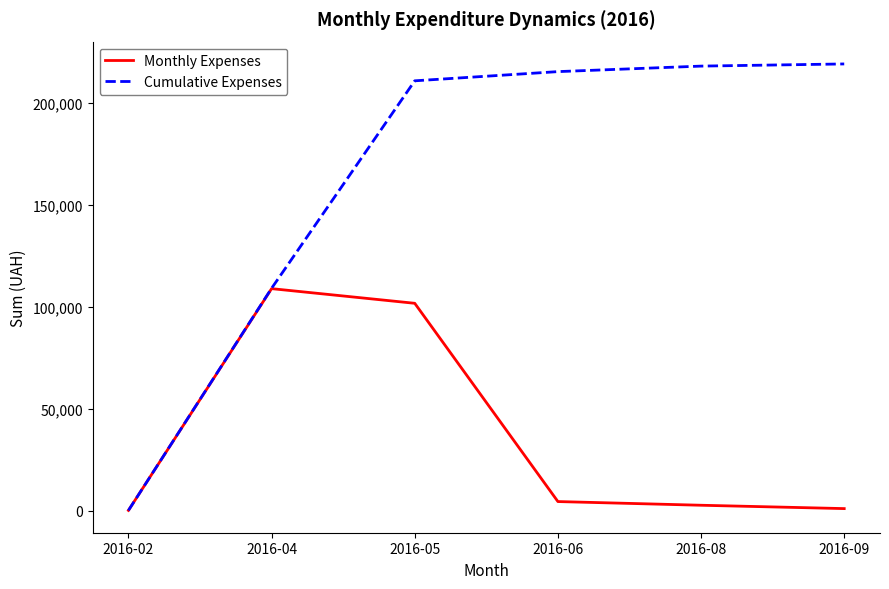

How many distinct data groups are displayed?

2